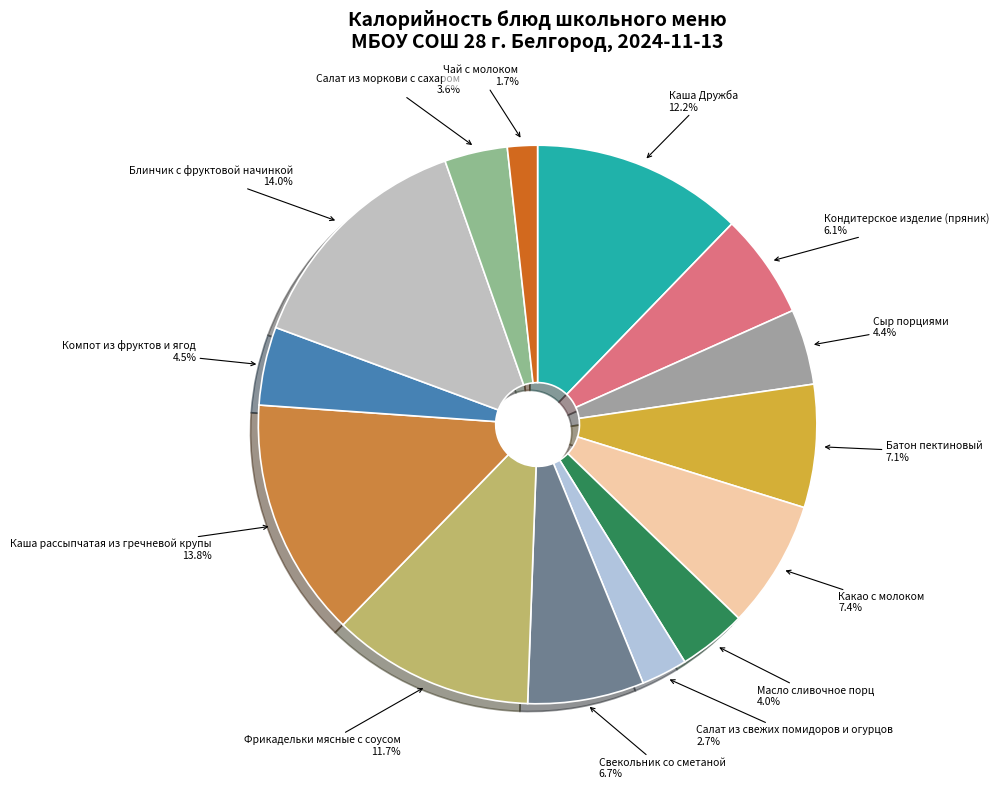

Is there a majority slice in this chart?

No